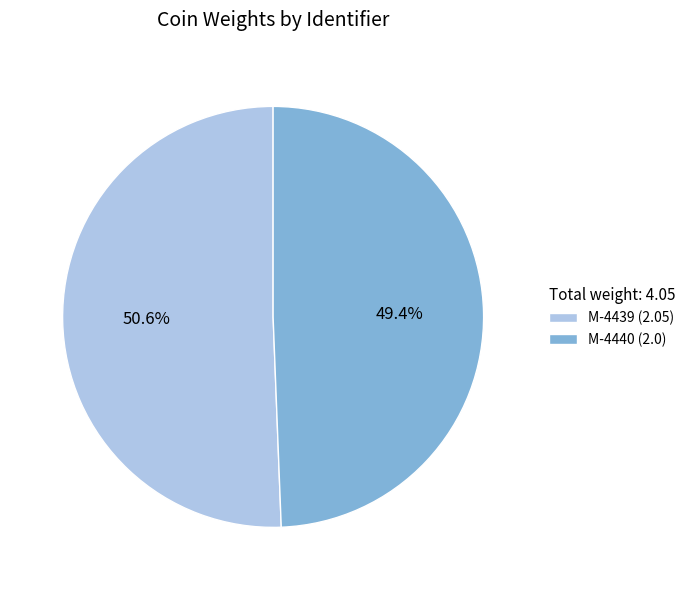

Approximately how many times larger is the value at M-4440 compared to M-4439?

1.0